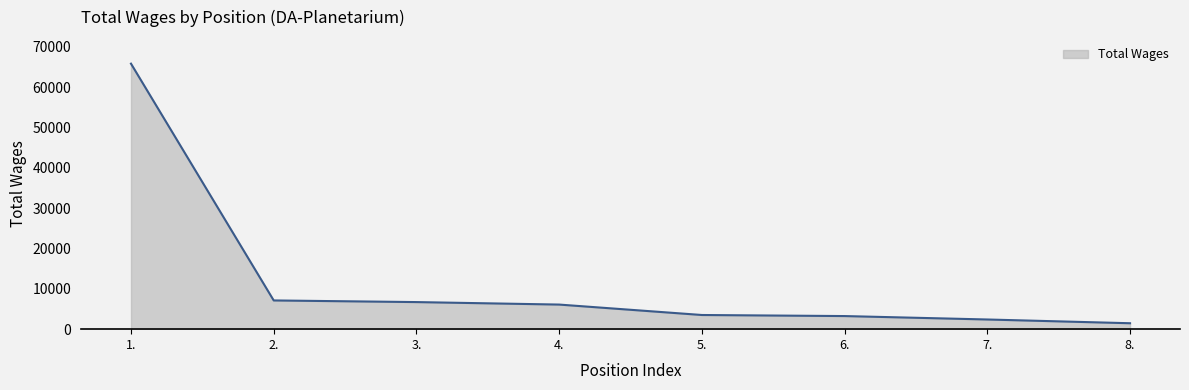

How many distinct data groups are displayed?

1